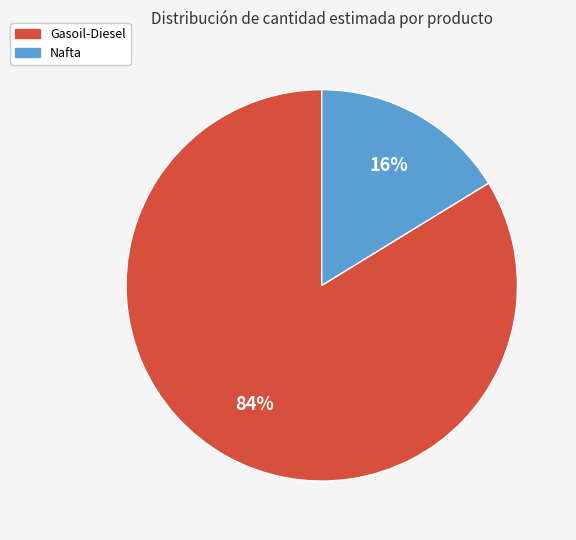

How many segments does this pie chart have?

2